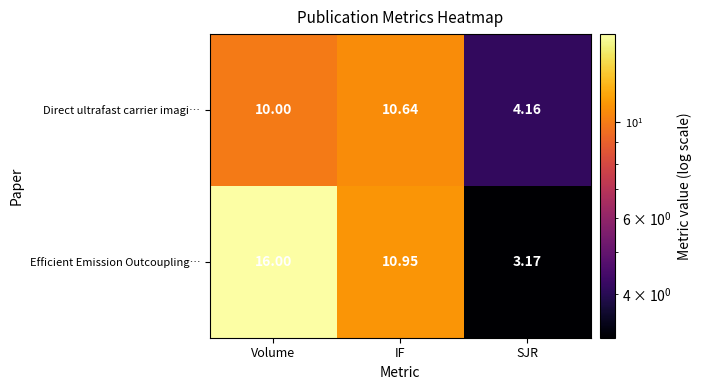

How many data points does each series have?

3